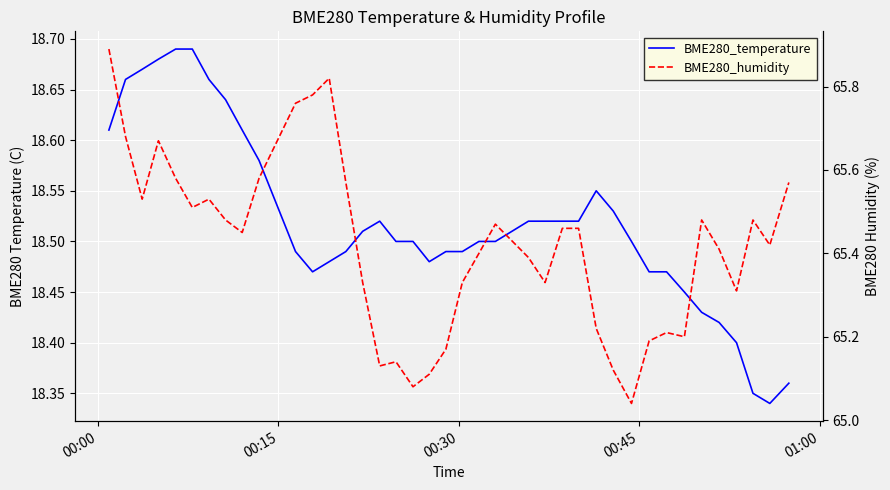

Which series has the largest range (max minus min)?

BME280_humidity